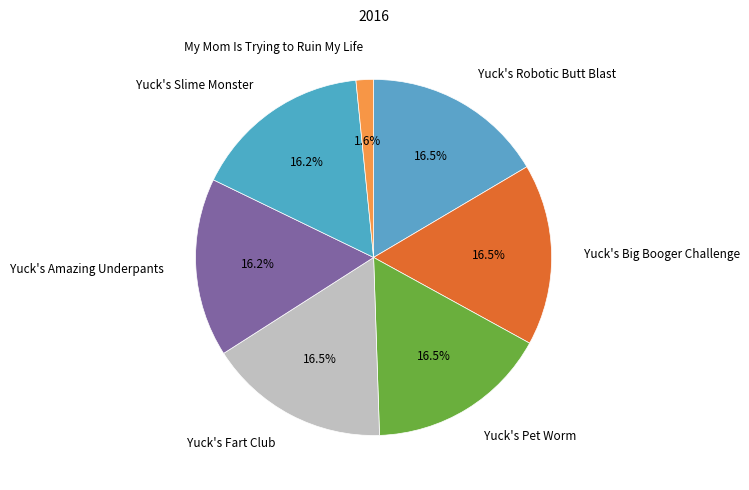

How many segments does this pie chart have?

7